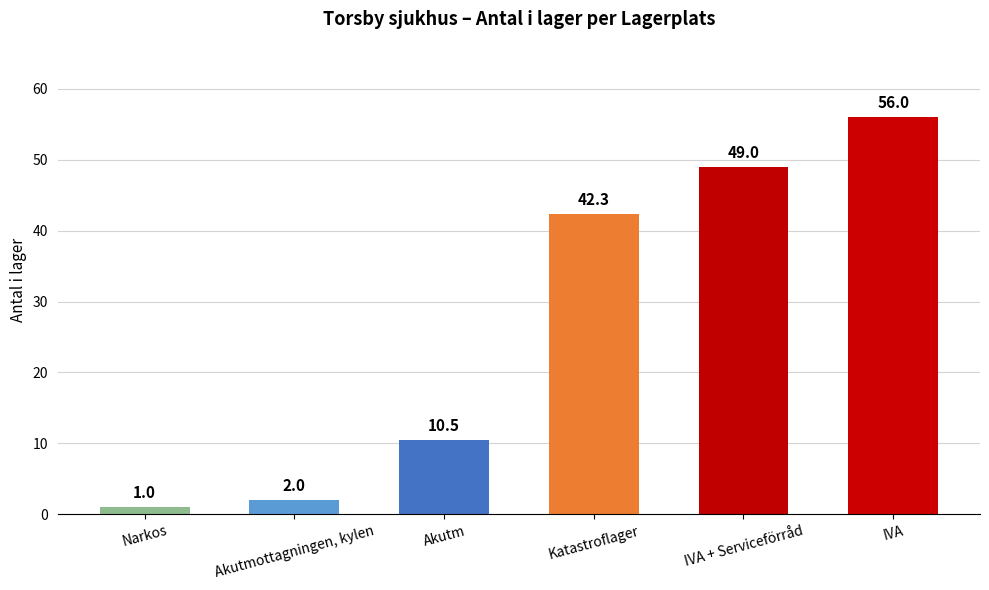

Read the value at Akutm.

10.5